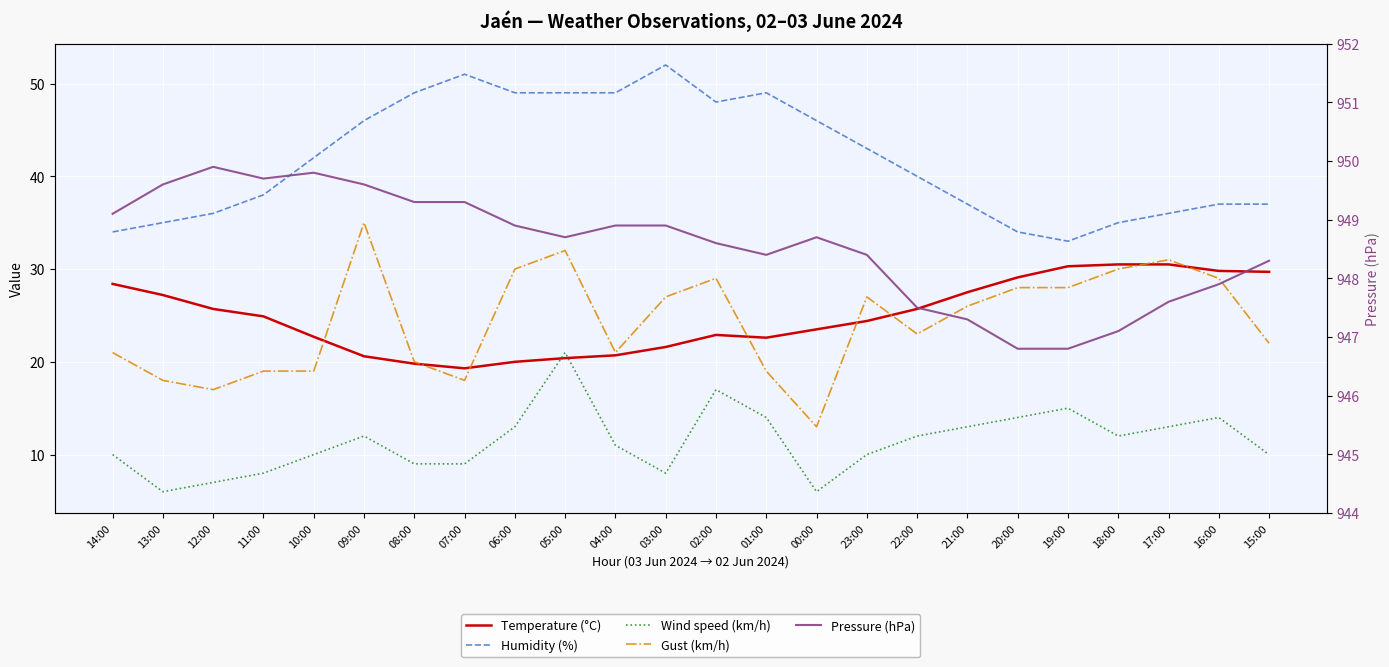

What is the average value of the Pressure (hPa) series?

948.5